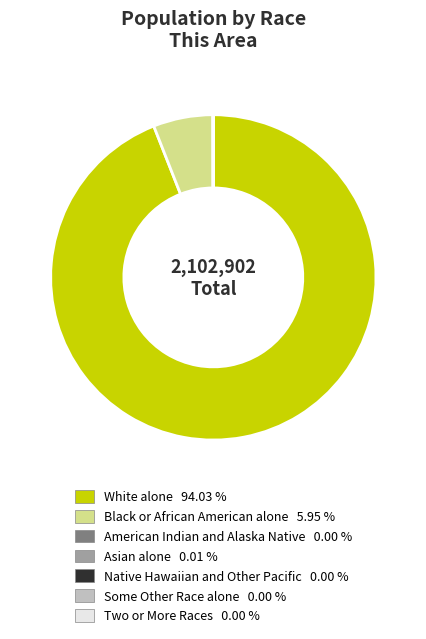

Is there any slice that represents more than half of the pie?

Yes